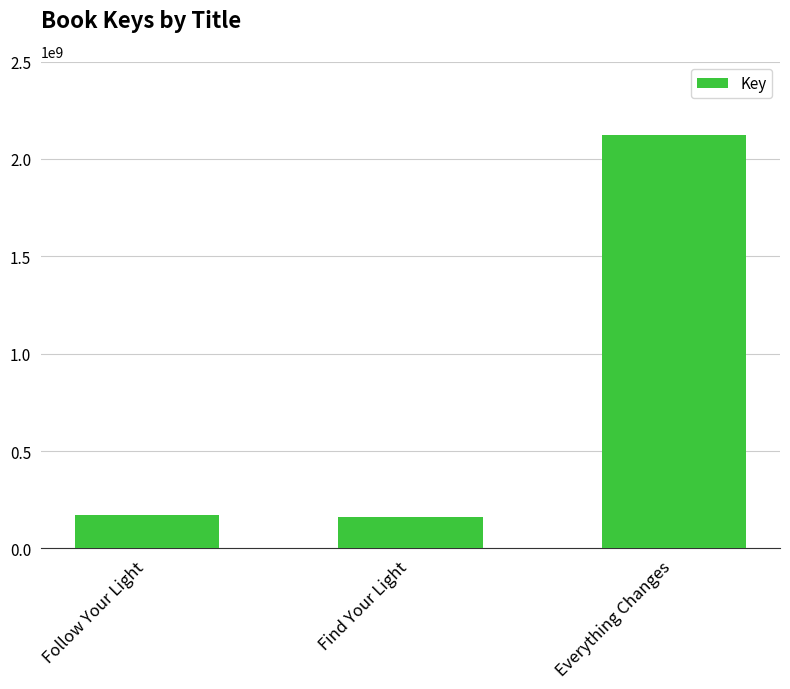

What is the value of the 2nd bar from the left?

162484383